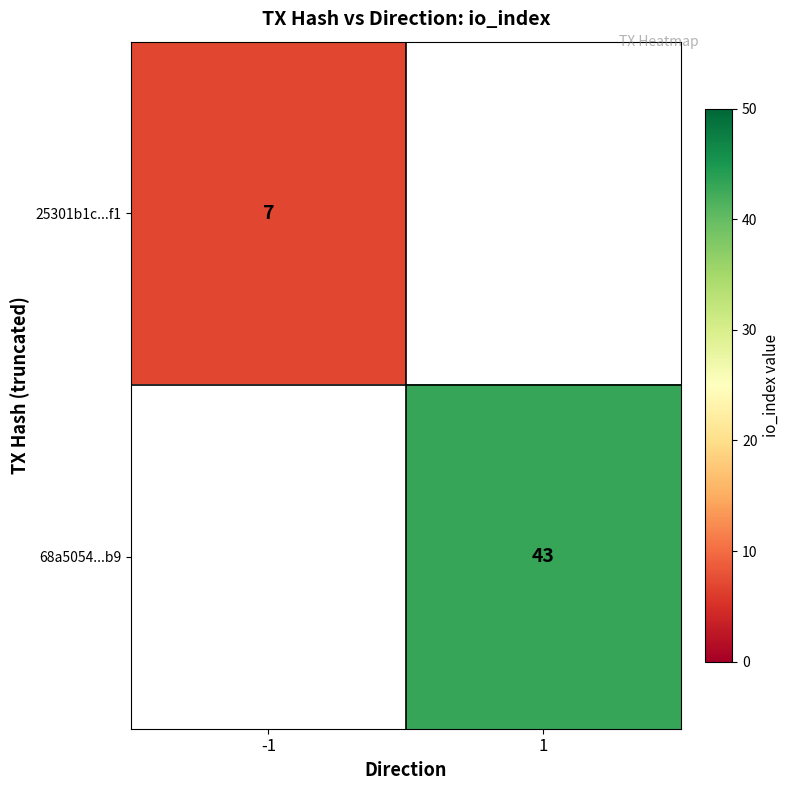

Which has a higher value, -1 or 1?

1